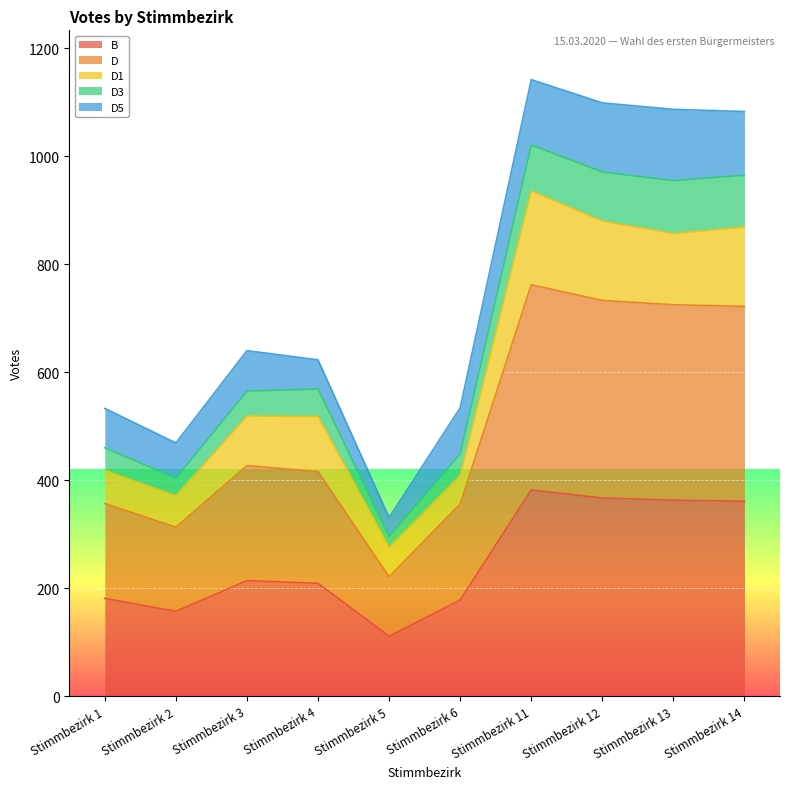

What is the highest value of the B series?

382